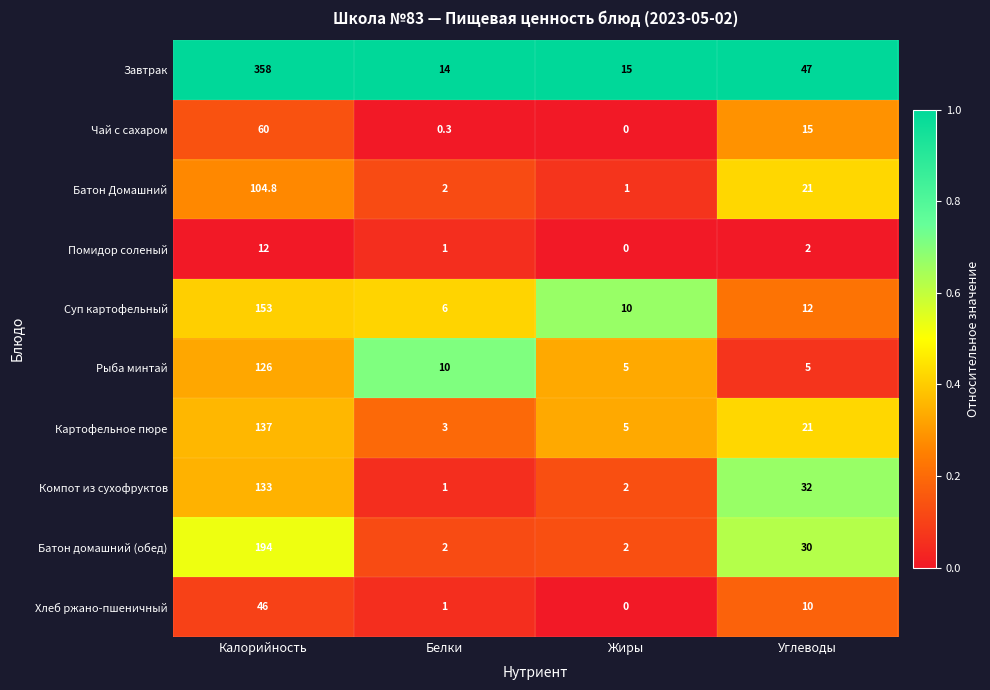

What is the difference between the second highest and second lowest values in the Картофельное пюре series?

16.0